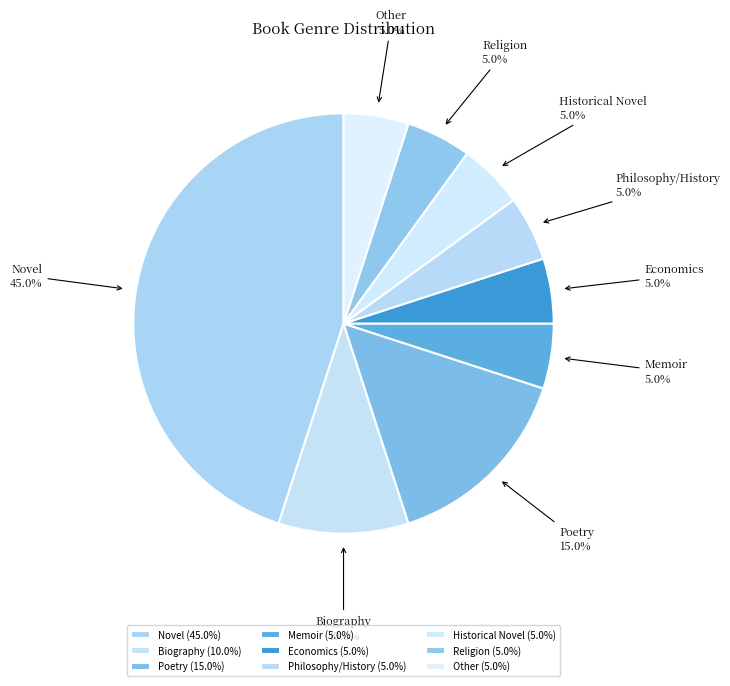

Does any single category account for the majority?

No